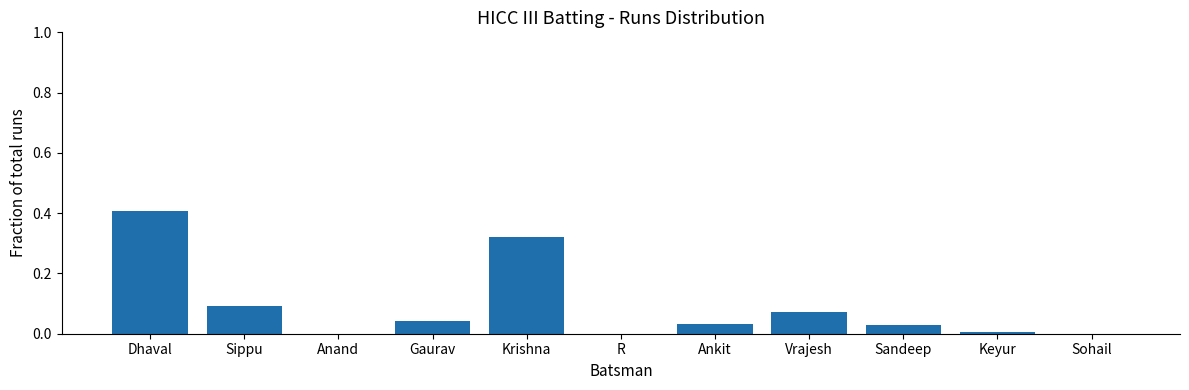

What is the greatest value displayed?

0.4